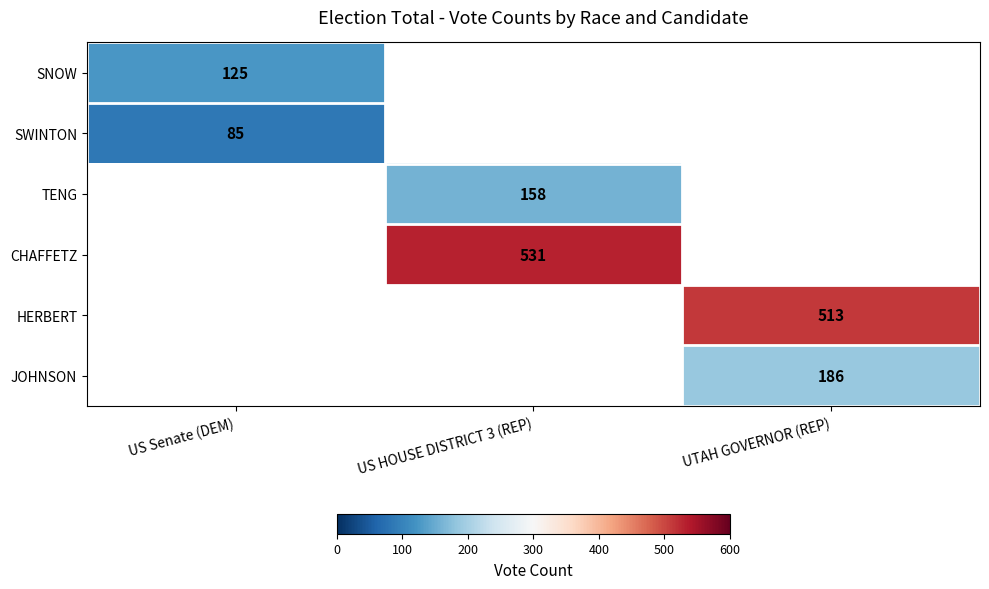

The CHAFFETZ series shows 208 at US HOUSE DISTRICT 3 (REP). True or false?

False